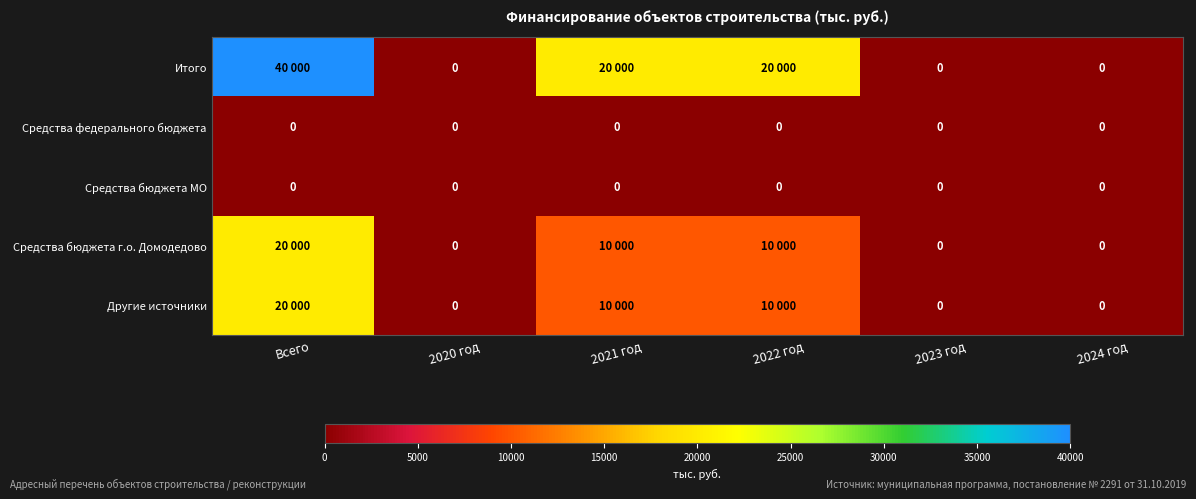

What is the total value across all series at Всего?

80000